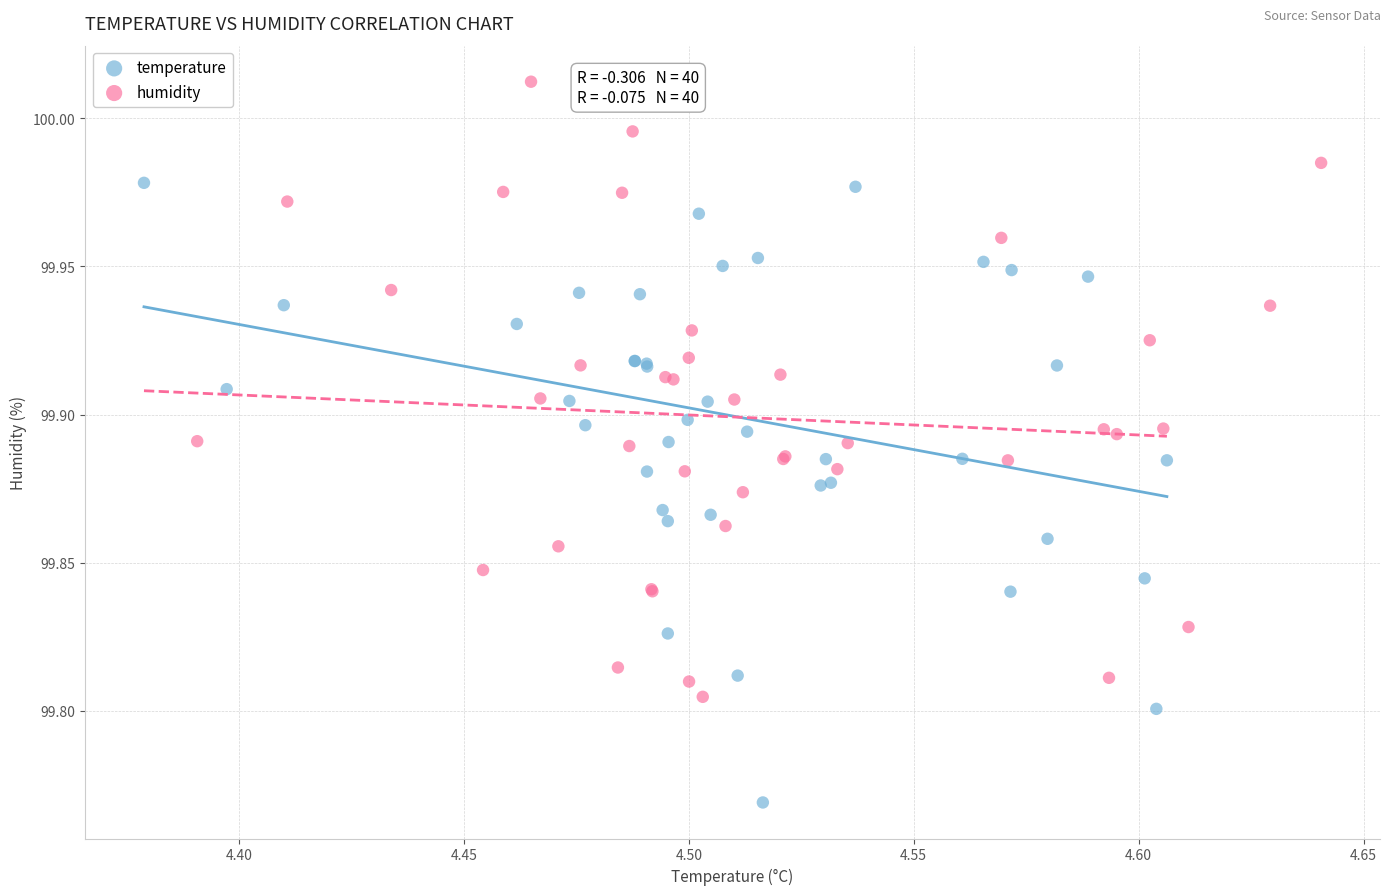

Which series reaches the maximum Y coordinate?

humidity